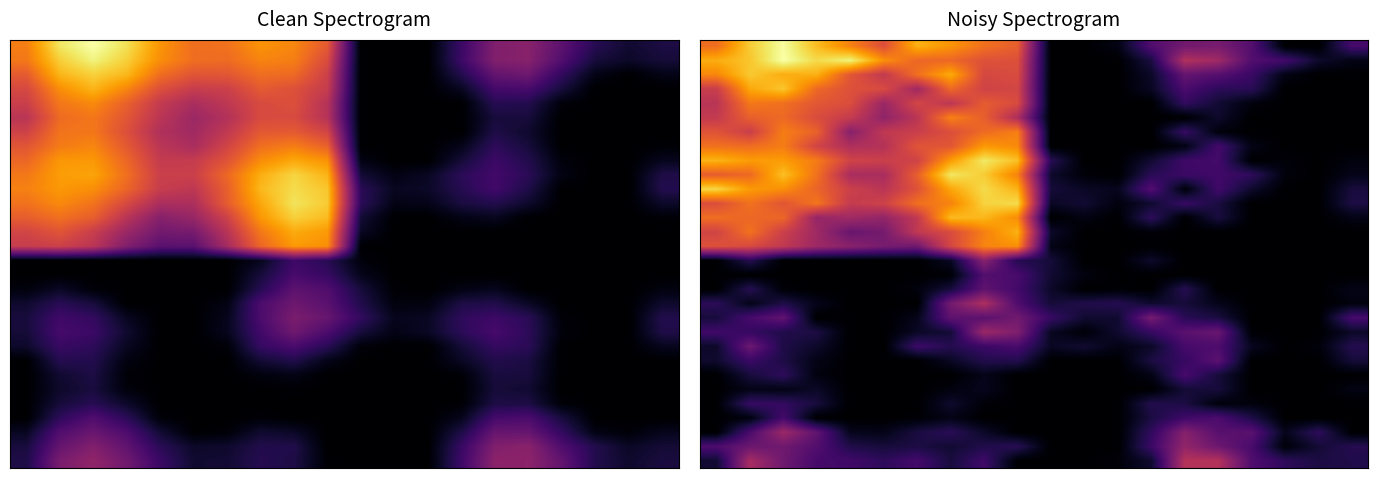

At which category does the chart reach its minimum across all series?

10